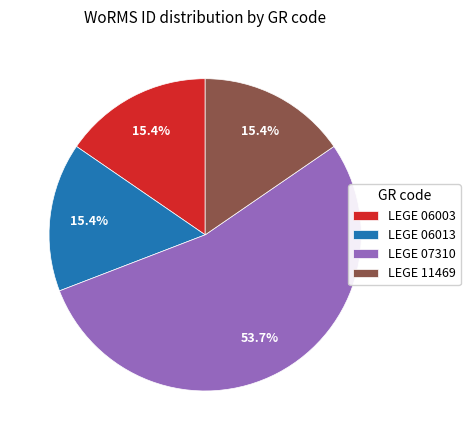

What is the ratio of the value at LEGE 07310 to the value at LEGE 06013?

3.5